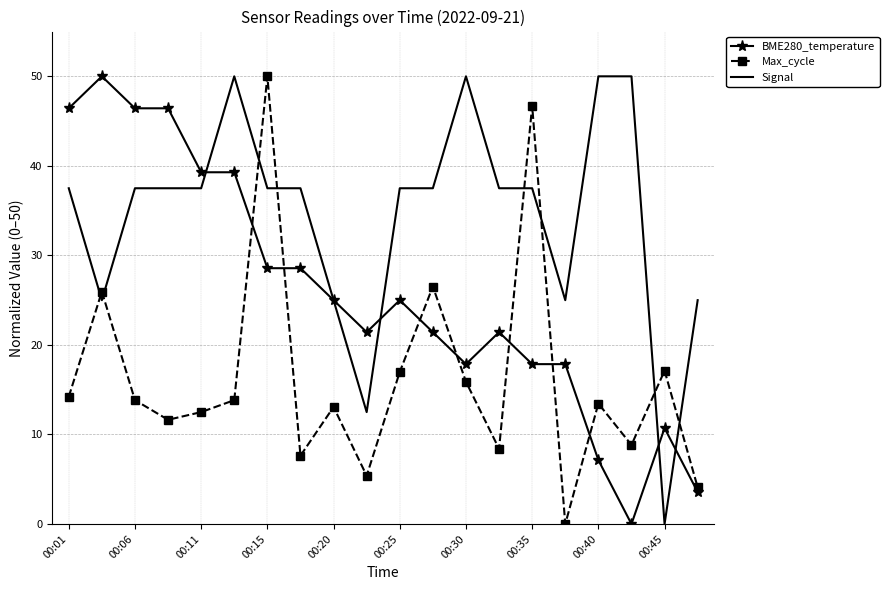

How many categories are shown in the chart?

20